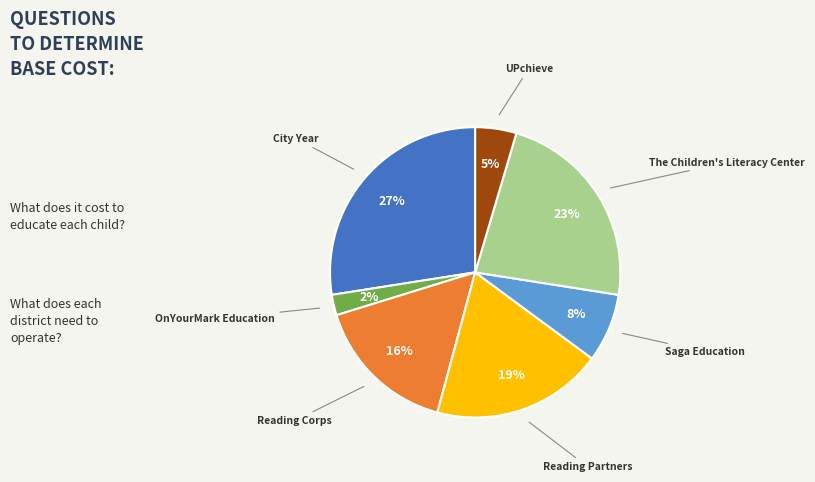

To the nearest percent, what is the difference between the largest and smallest slice percentages?

25%